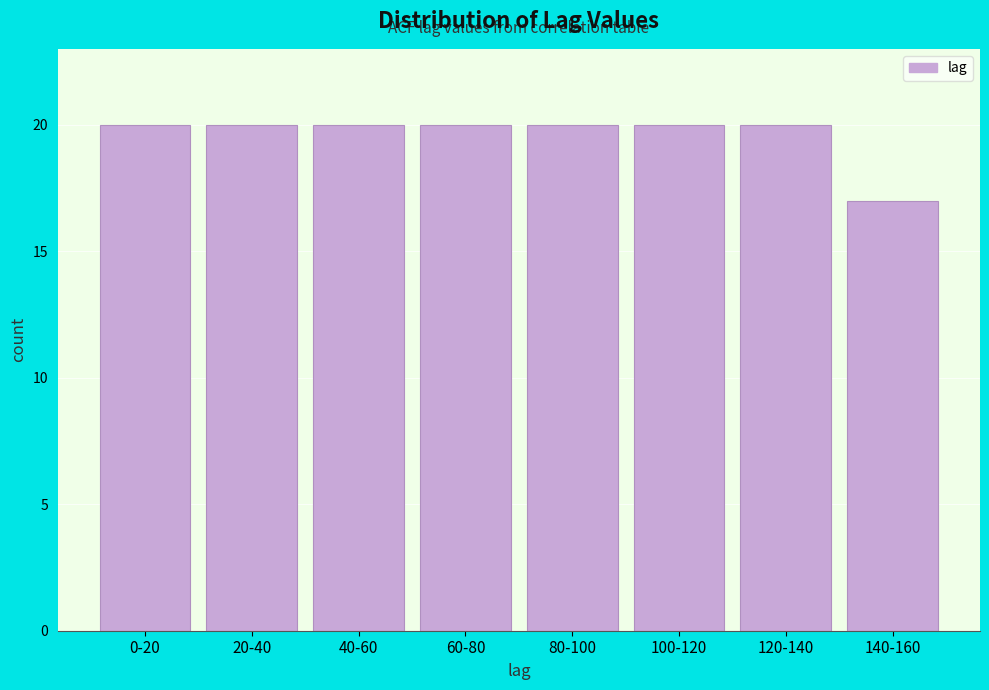

Reading left to right, transcribe all the data shown in this chart.

0-20=20	20-40=20	40-60=20	60-80=20	80-100=20	100-120=20	120-140=20	140-160=17